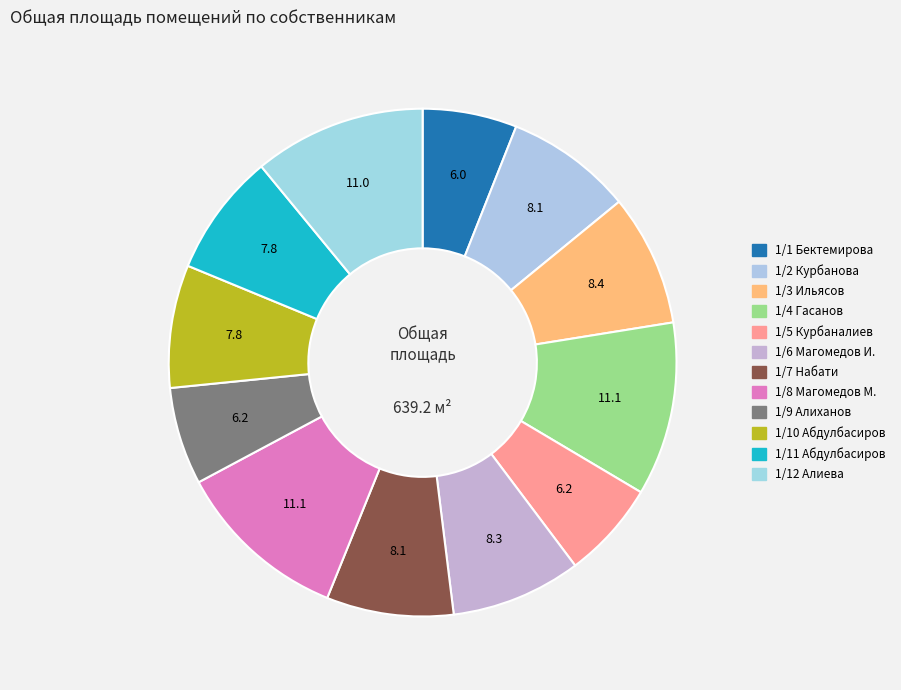

What percentage do 1/11 Абдулбасиров and 1/12 Алиева together represent?

18.8%